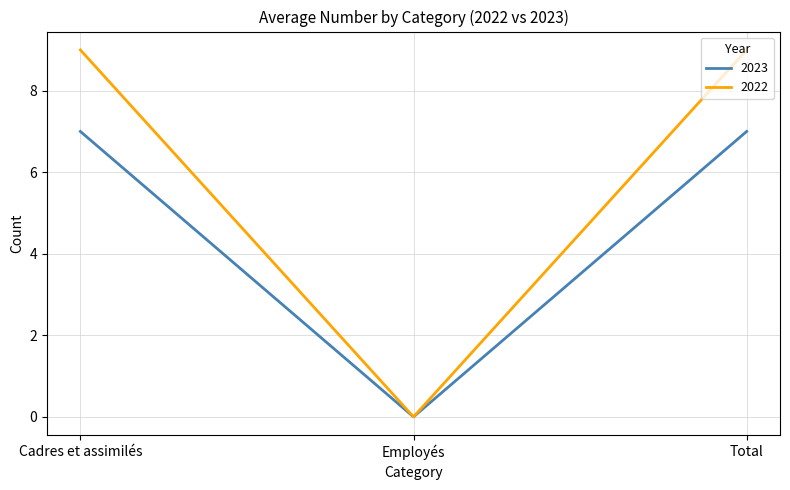

What is the maximum value for 2023?

7